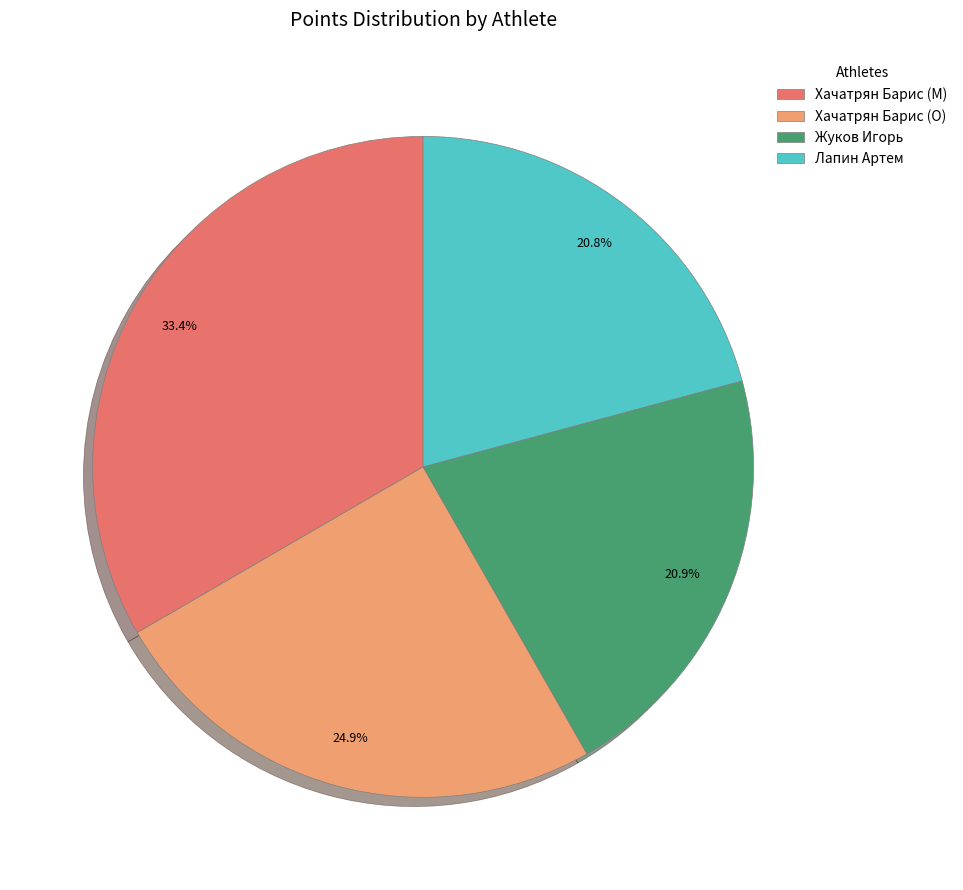

Does any single category account for the majority?

No